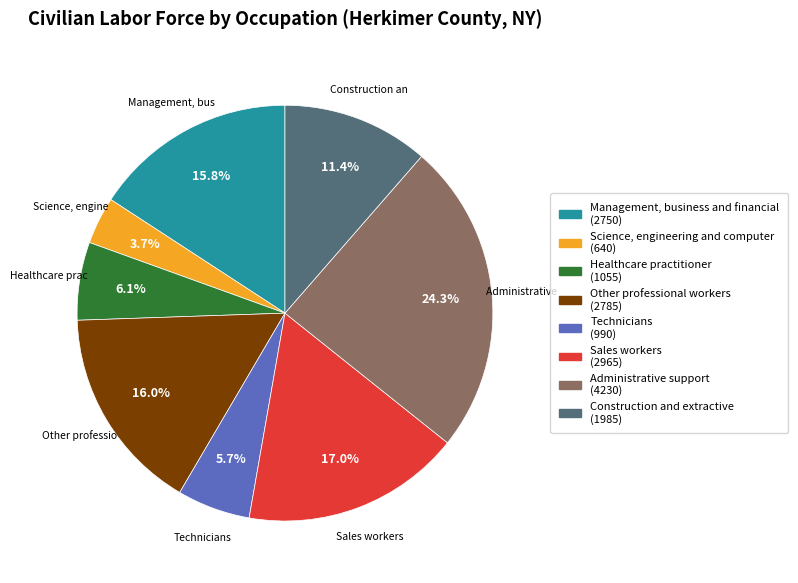

Combined, do Healthcare practitioner and Sales workers account for over 50%?

No